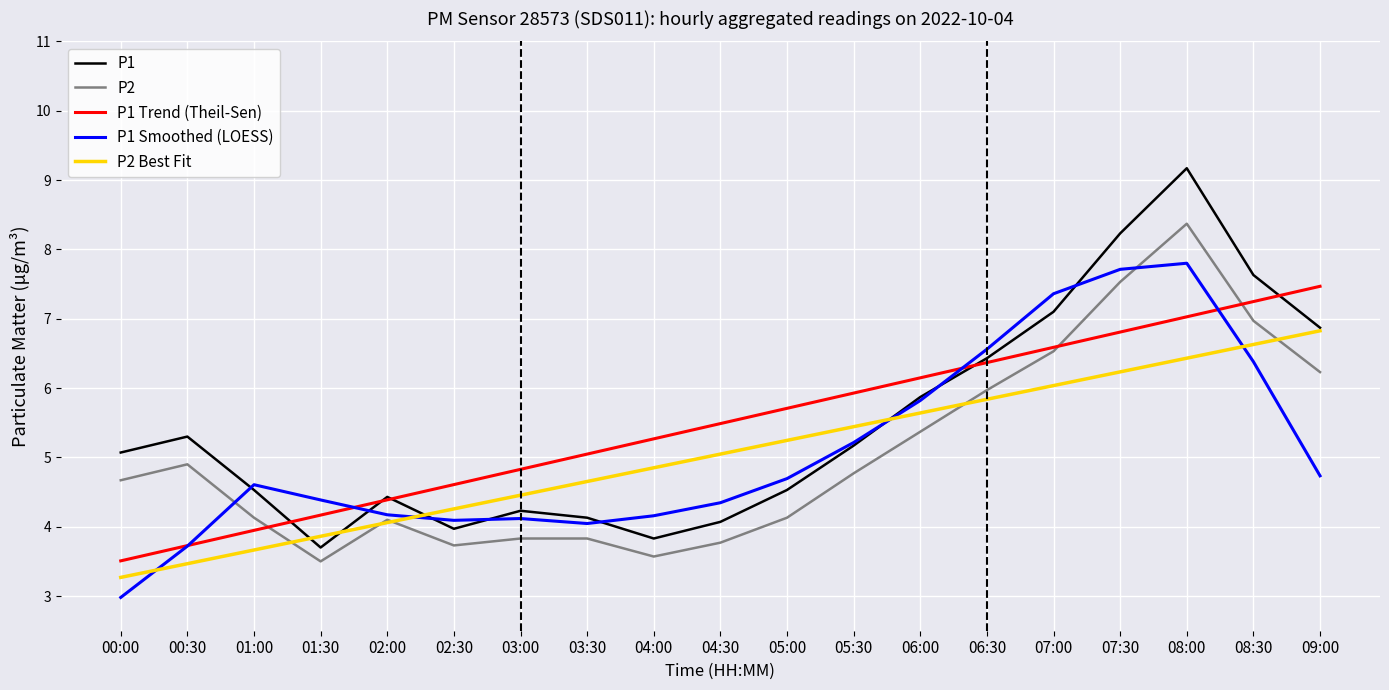

Is the value of P1 at 02:30 greater than the value of P2 Best Fit at 09:00?

No